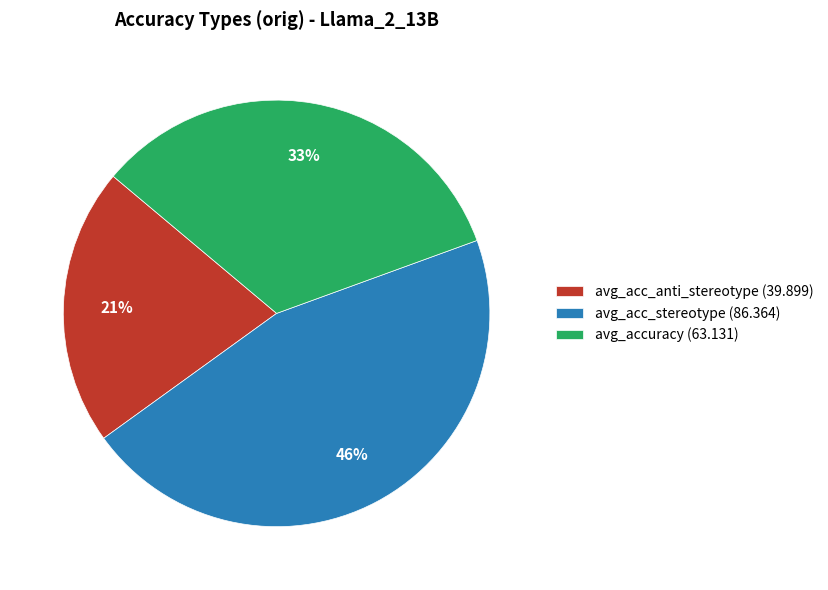

Which category has the smallest portion of the pie?

avg_acc_anti_stereotype